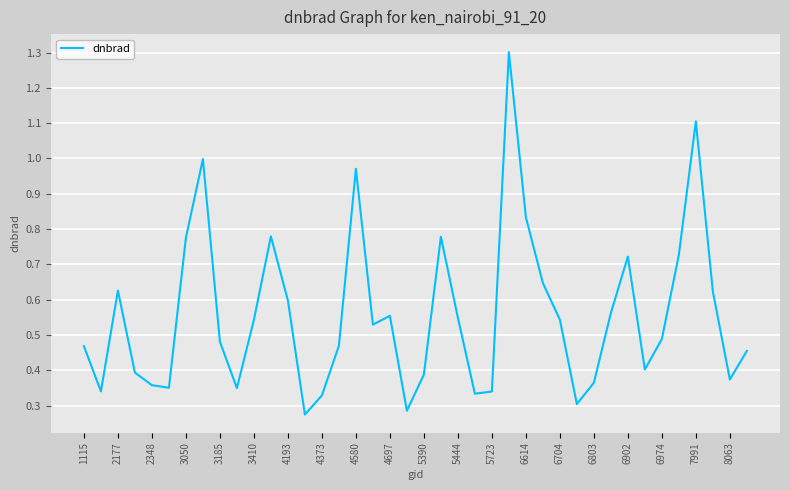

What is the greatest value displayed?

1.3